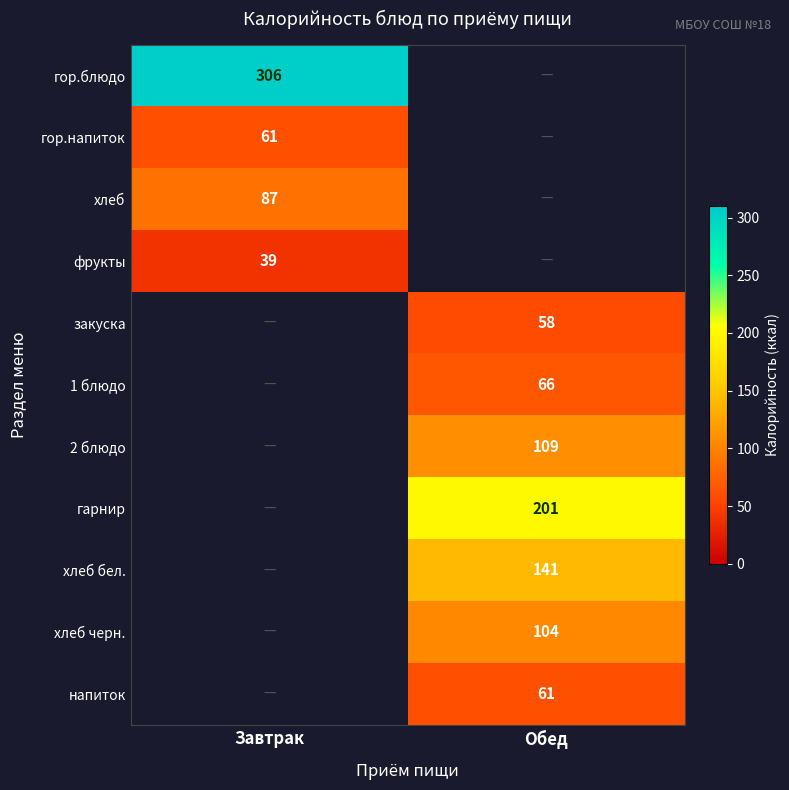

Between Обед and Завтрак, which is larger?

Завтрак